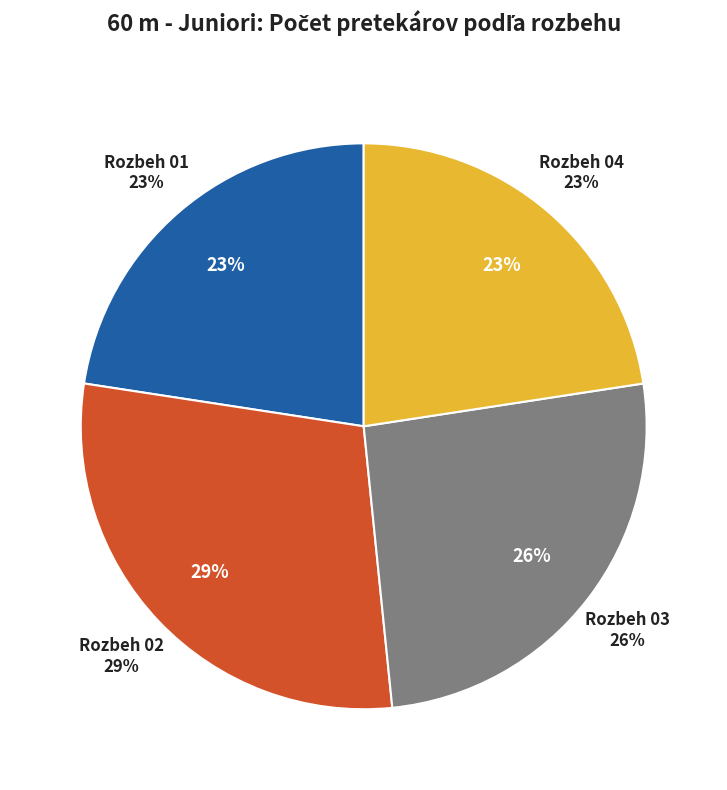

Which category has the smallest portion of the pie?

Rozbeh 01